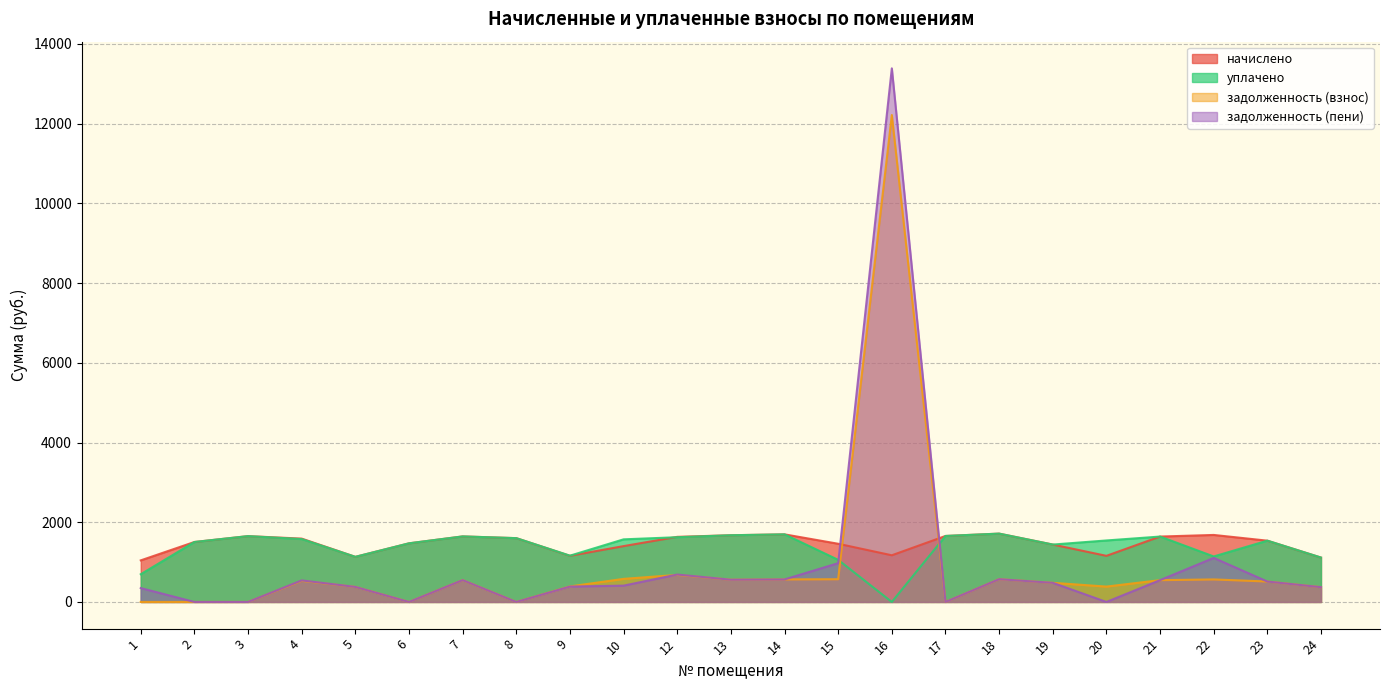

Reading right to left, transcribe all the data shown in this chart.

начислено: 1113.5	1537.5	1681.3	1640.7	1157.0	1440.2	1714.5	1655.5	1171.0	1460.0	1696.0	1673.9	1633.3	1401.1	1157.7	1600.9	1644.4	1471.1	1131.9	1589.1	1651.8	1504.3	1043.4
уплачено: 1113.8	1537.5	1141.5	1640.7	1542.6	1440.2	1714.5	1655.5	0.0	1056.8	1696.0	1673.9	1624.1	1570.8	1161.1	1600.9	1644.4	1471.1	1131.9	1578.0	1651.8	1504.3	695.6
задолженность (взнос): 371.2	512.5	565.0	546.9	385.7	480.1	571.5	0.0	12216.7	570.1	565.3	558.0	678.5	579.1	389.3	0.0	548.1	0.0	377.3	529.7	0.0	0.0	0.0
задолженность (пени): 370.9	512.5	1104.8	546.9	0.0	480.1	571.5	0.0	13387.6	973.4	565.3	558.0	687.8	409.4	385.9	0.0	548.1	0.0	377.3	540.8	0.0	0.0	347.8